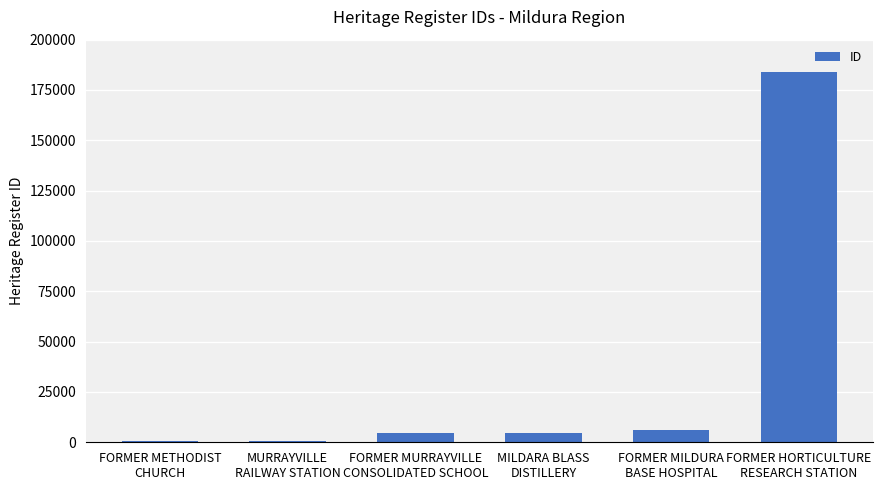

How many bars are there in total?

6